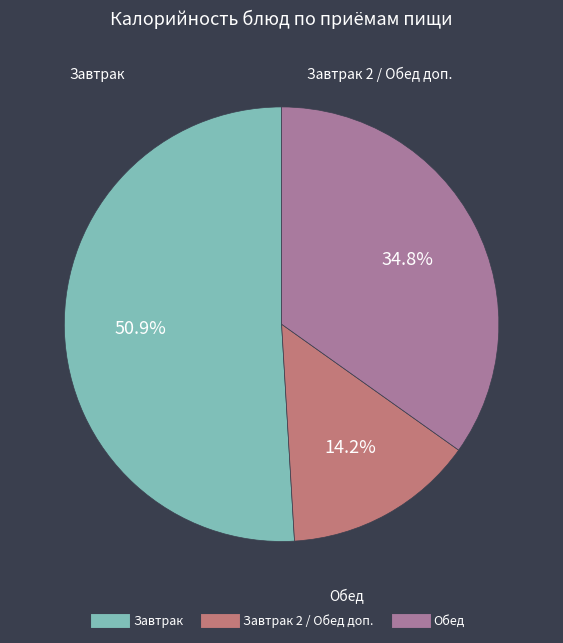

Is there a majority slice in this chart?

Yes